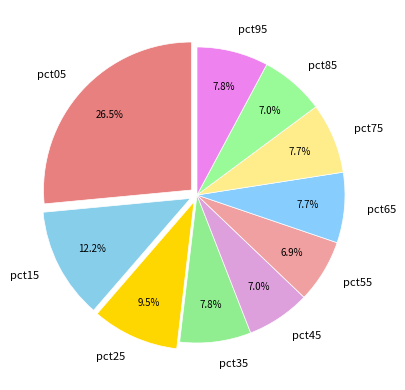

How many slices are in this pie chart?

10